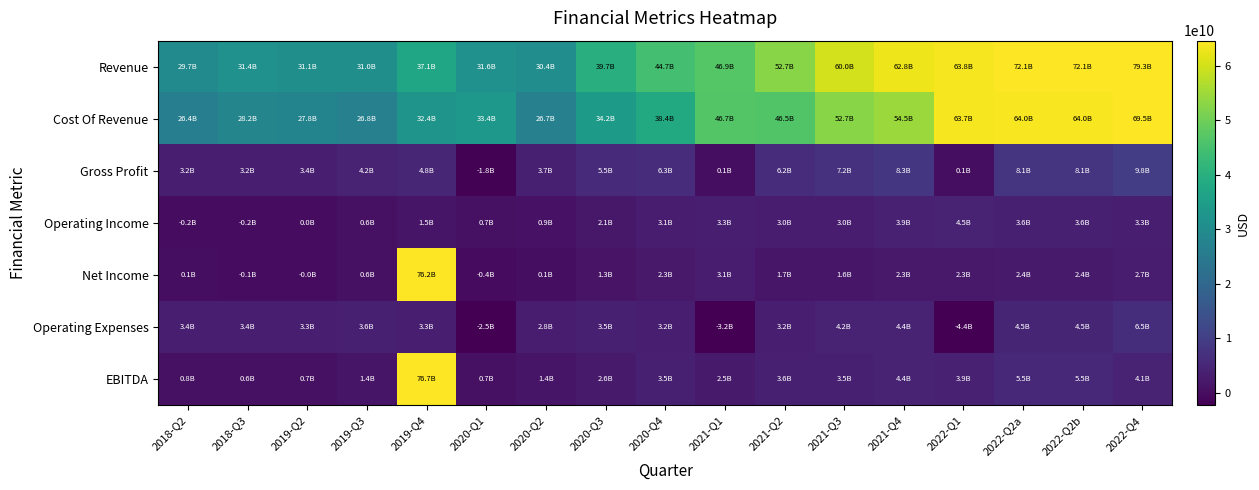

Which series has the largest total across all categories?

Revenue